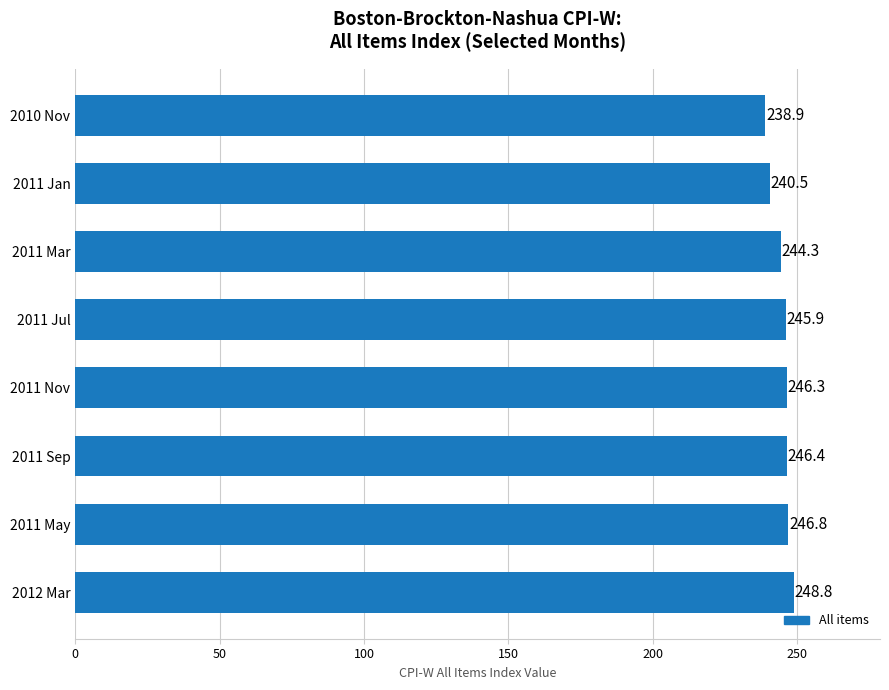

What is the greatest value displayed?

248.8